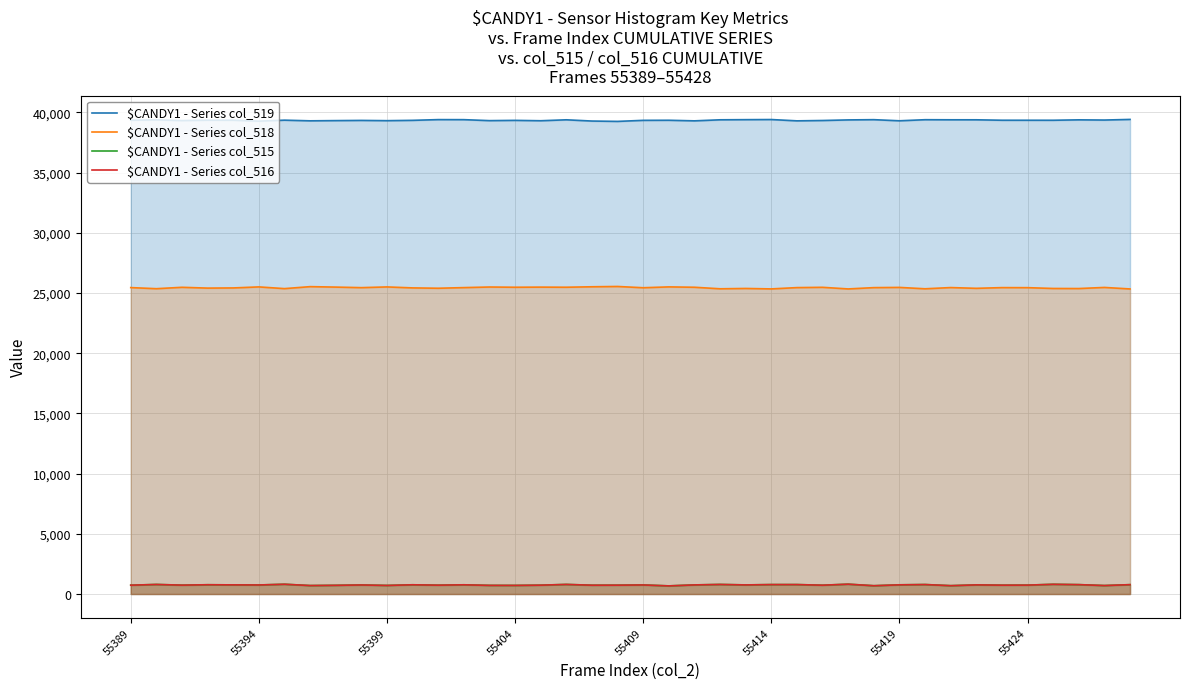

True or false: $CANDY1 - Series col_516 has more than 1 points higher than both neighbors.

True